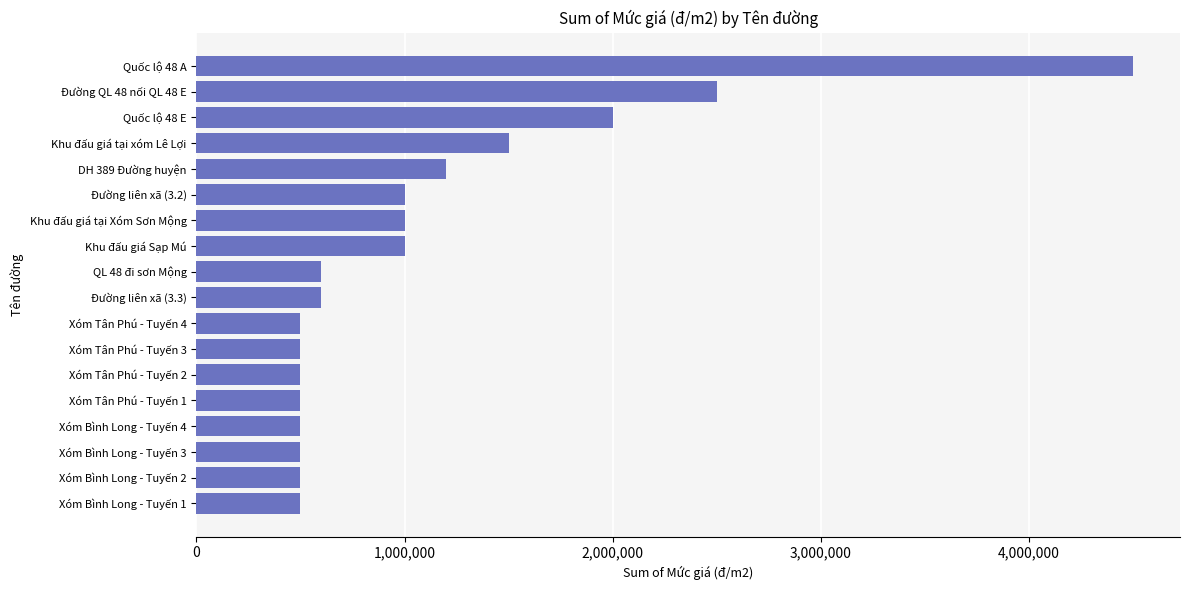

Which label corresponds to the largest value in the chart?

Quốc lộ 48 A